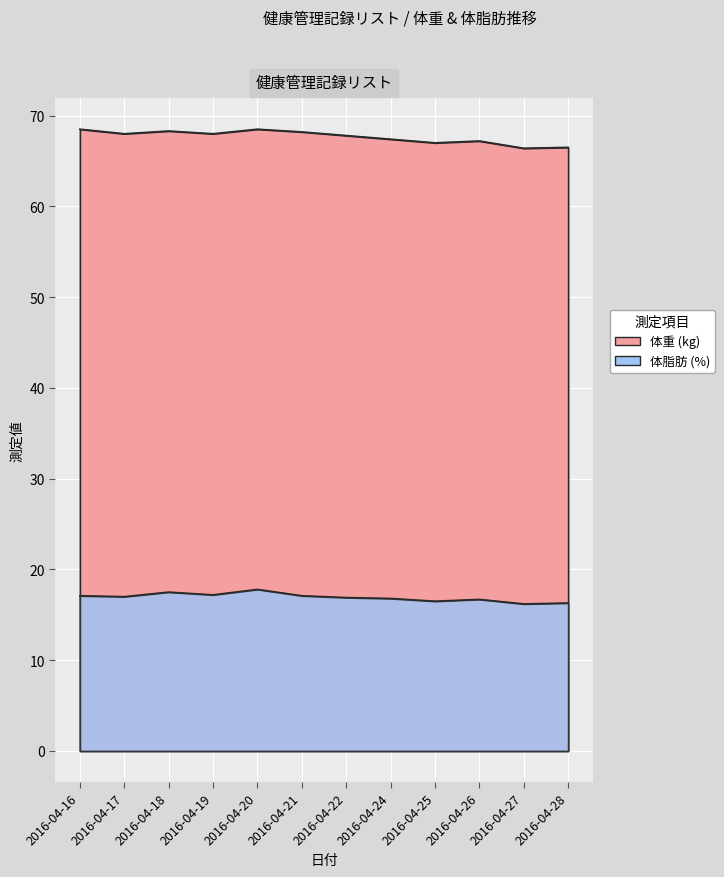

True or false: 体重 has a value of 66.5 at 2016-04-28.

True